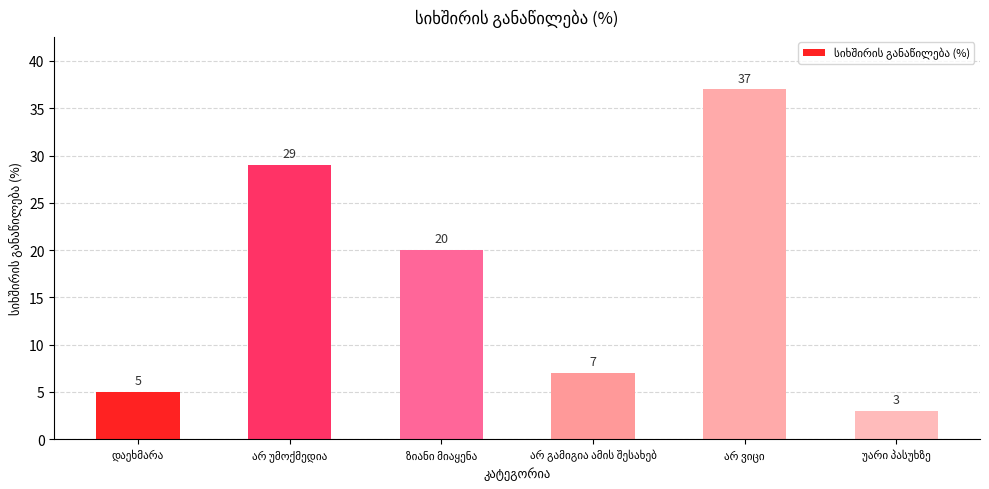

Reading left to right, what are all the values shown in this chart?

5	29	20	7	37	3